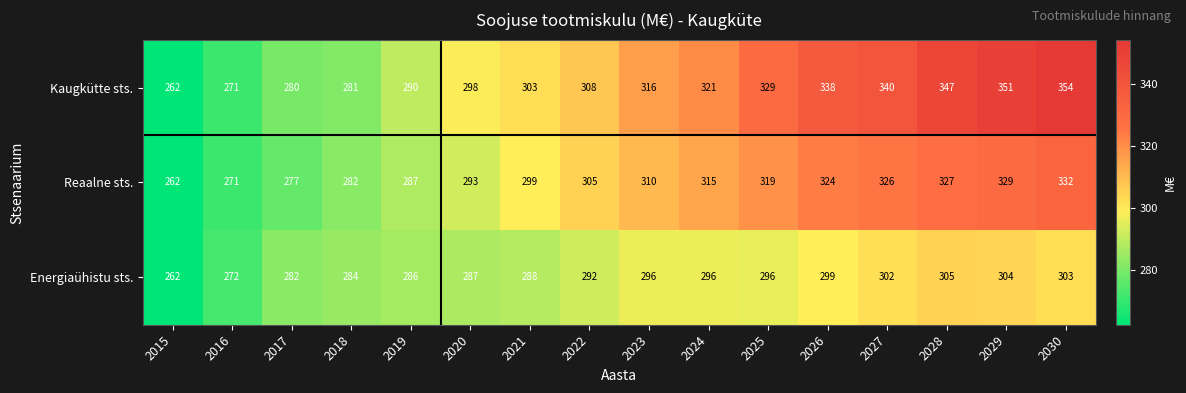

The Energiaühistu sts. series shows 444 at 2024. True or false?

False